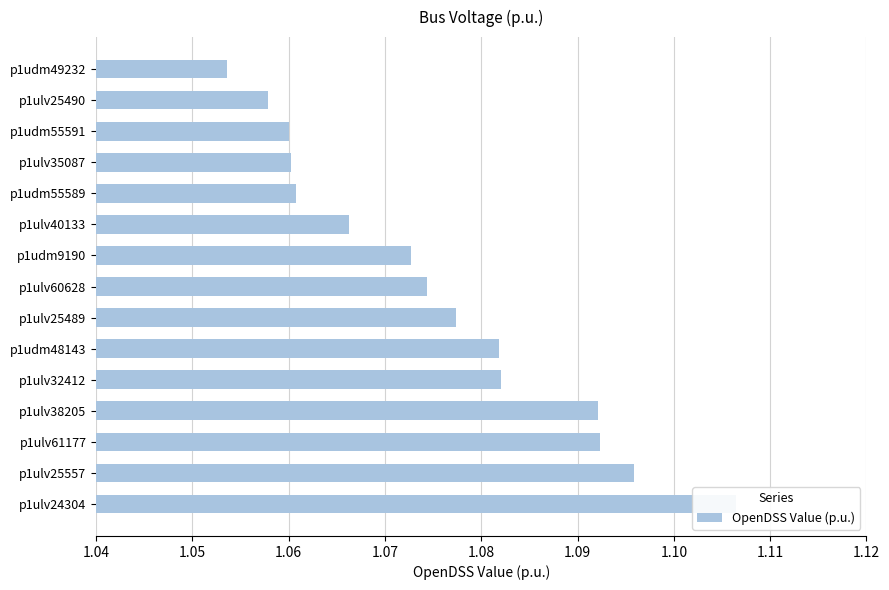

What is the sum of the values at p1ulv38205 and p1ulv61177?

2.2